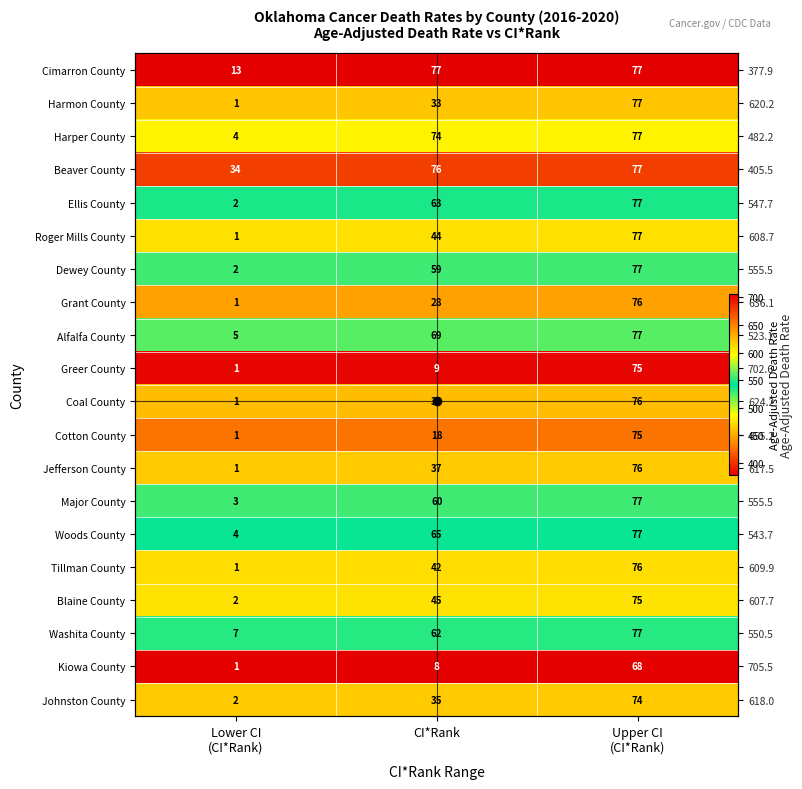

What is the total value across all series at Lower CI
(CI*Rank)?

11547.2